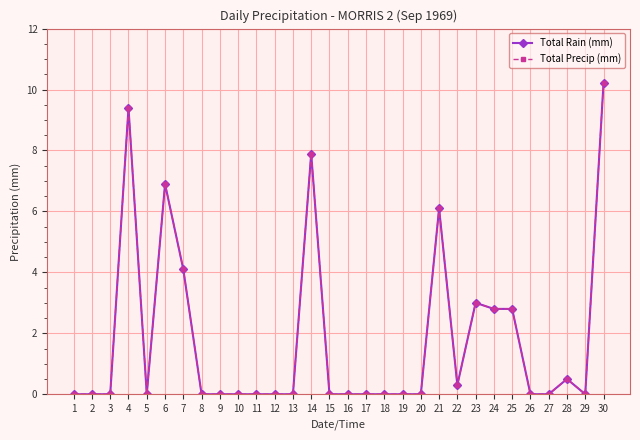

At which label is Total Rain (mm) closest to 5?

7